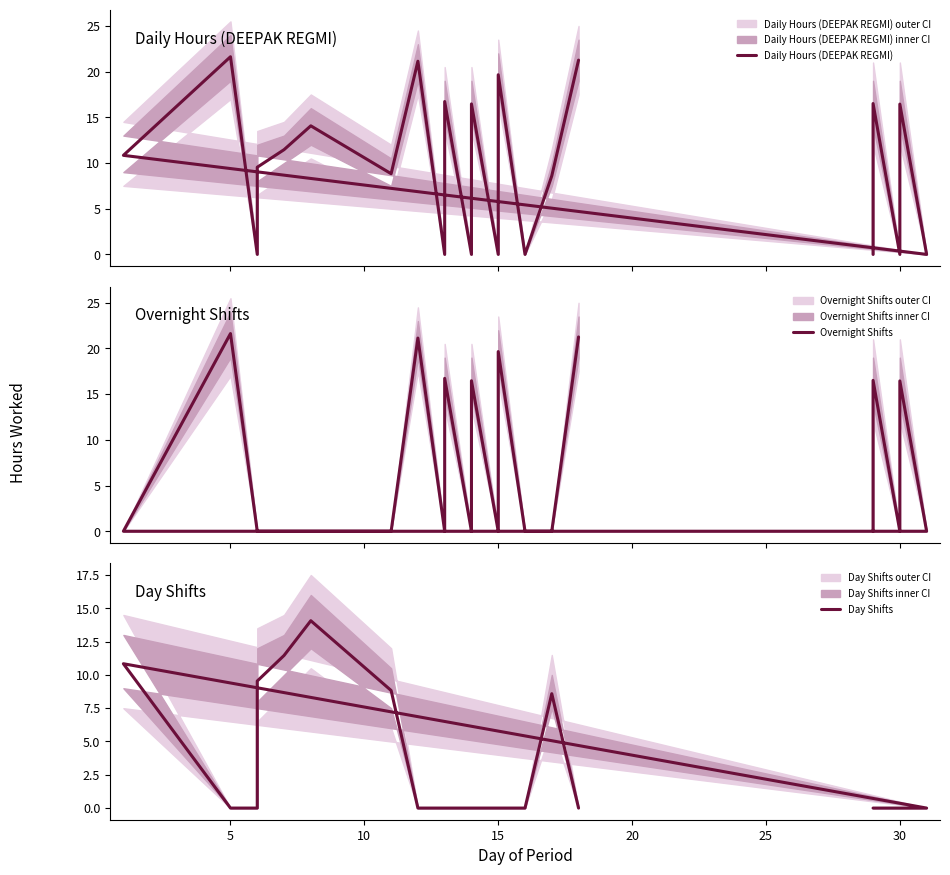

True or false: Day Shifts has a value of 0.0 at 15.

True